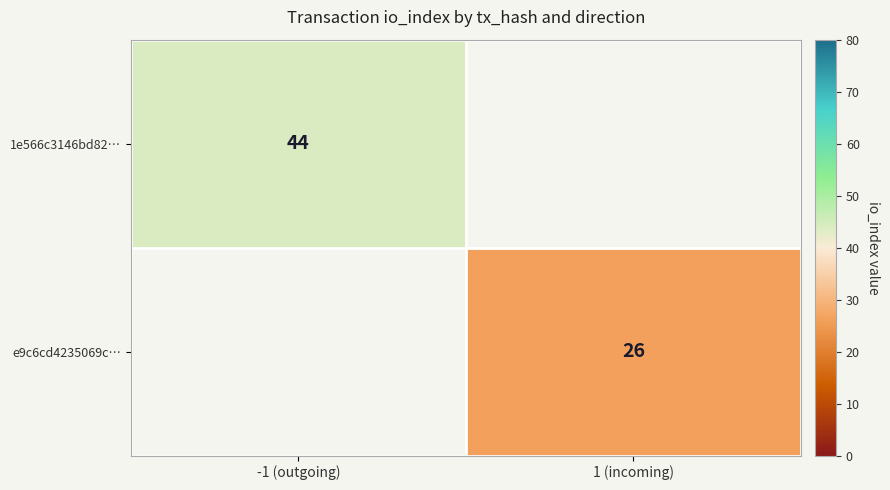

True or false: 1e566c3146bd82… has a value of 44 at -1 (outgoing).

True